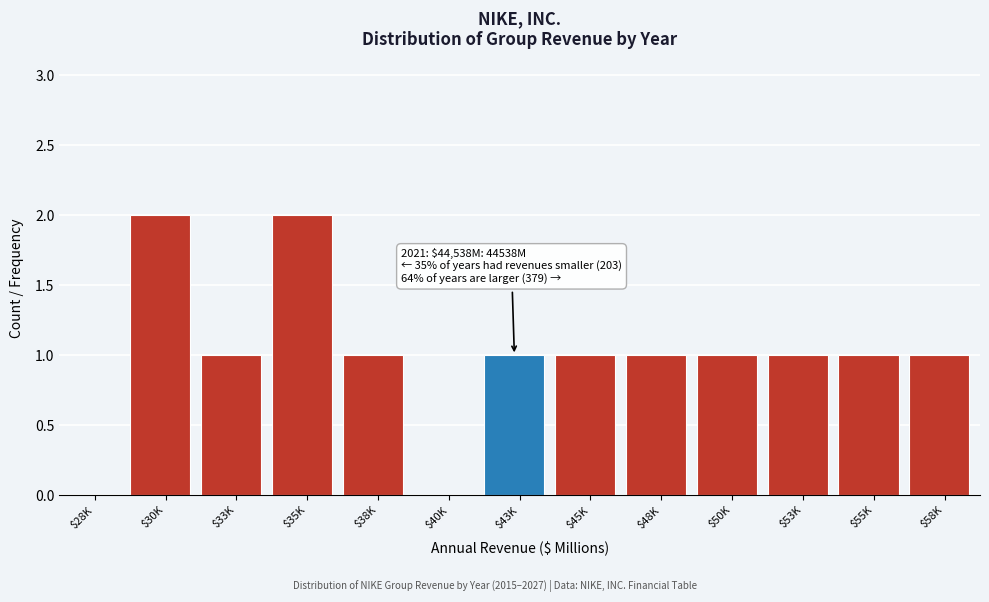

The value at $33K is 0. True or false?

False